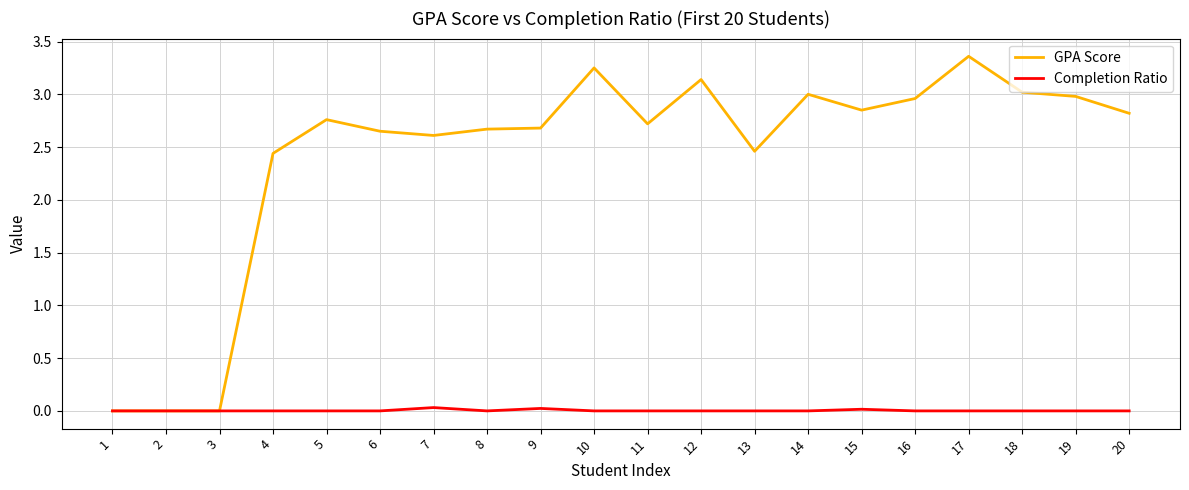

Which category has the highest value across all series?

17